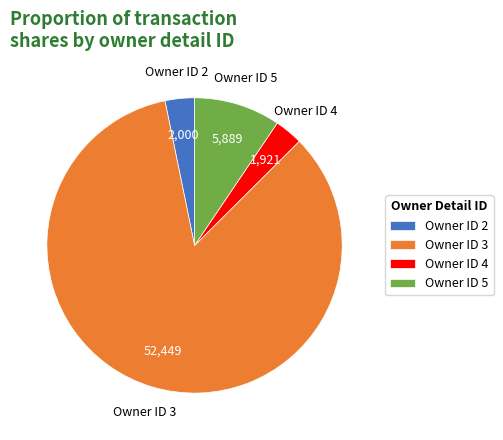

Does any single category account for the majority?

Yes